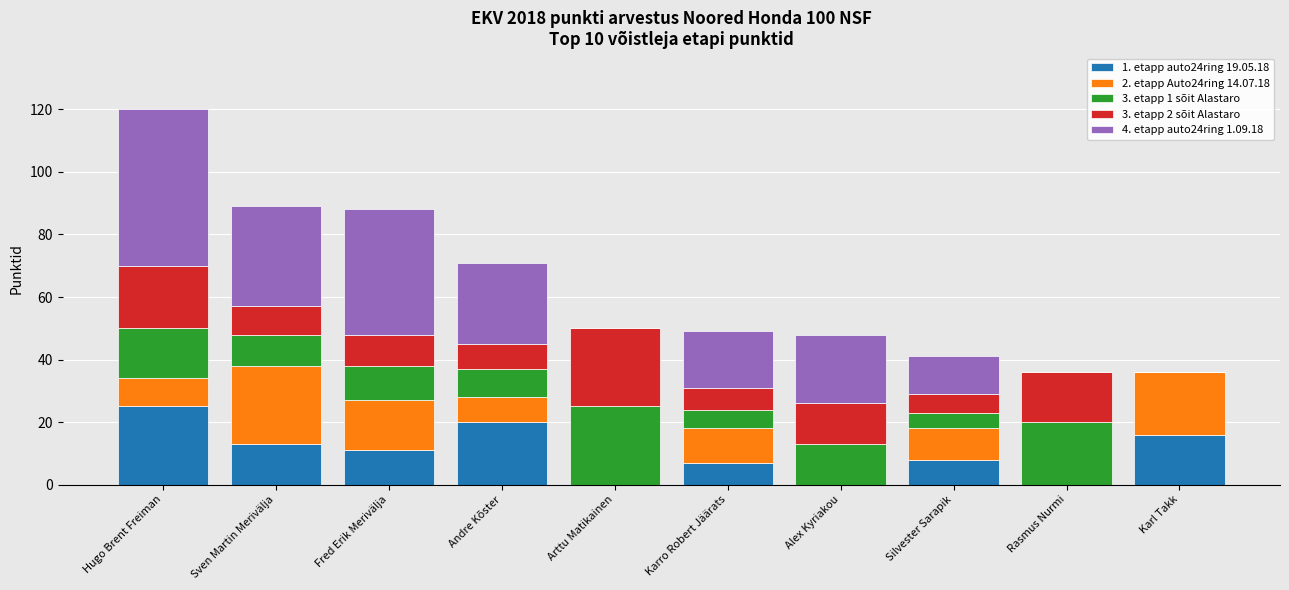

Are the bars grouped side by side (vs. stacked)?

No